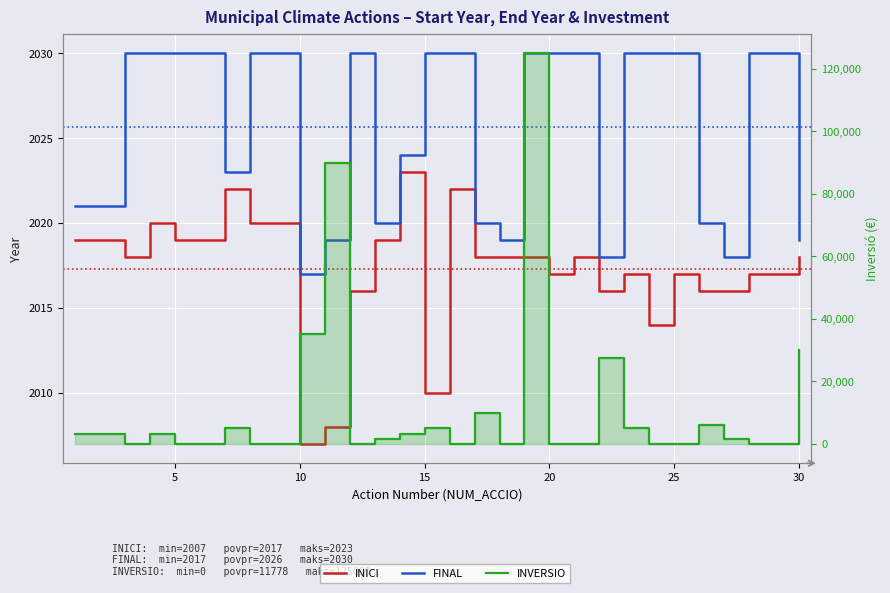

Which label corresponds to the smallest value in the chart?

10